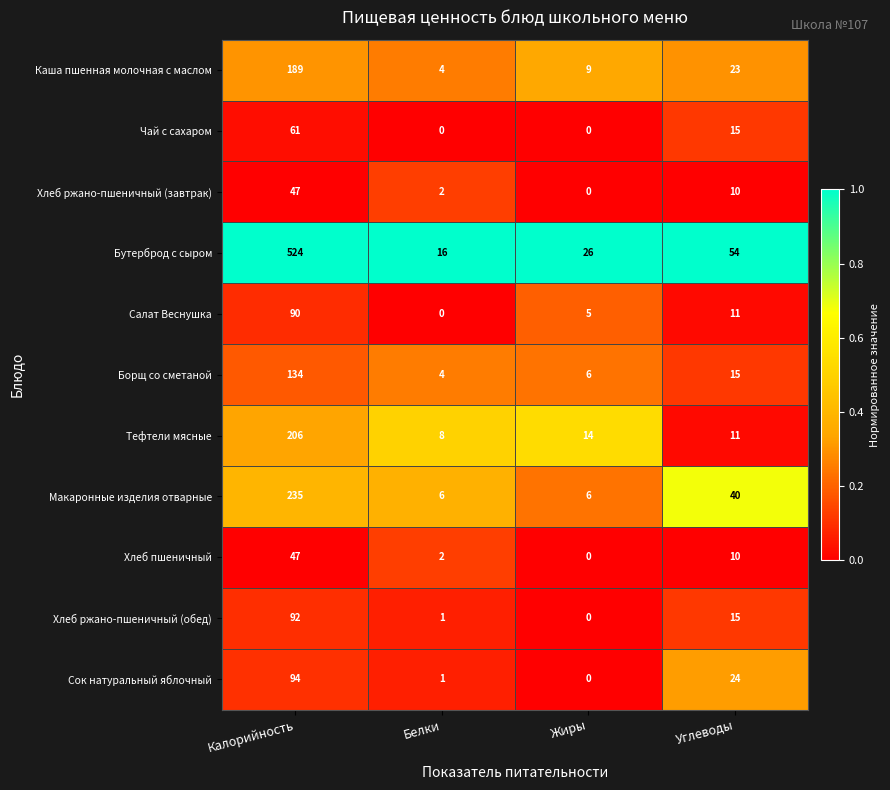

List the labels in order of Хлеб пшеничный value, largest first.

Калорийность, Углеводы, Белки, Жиры